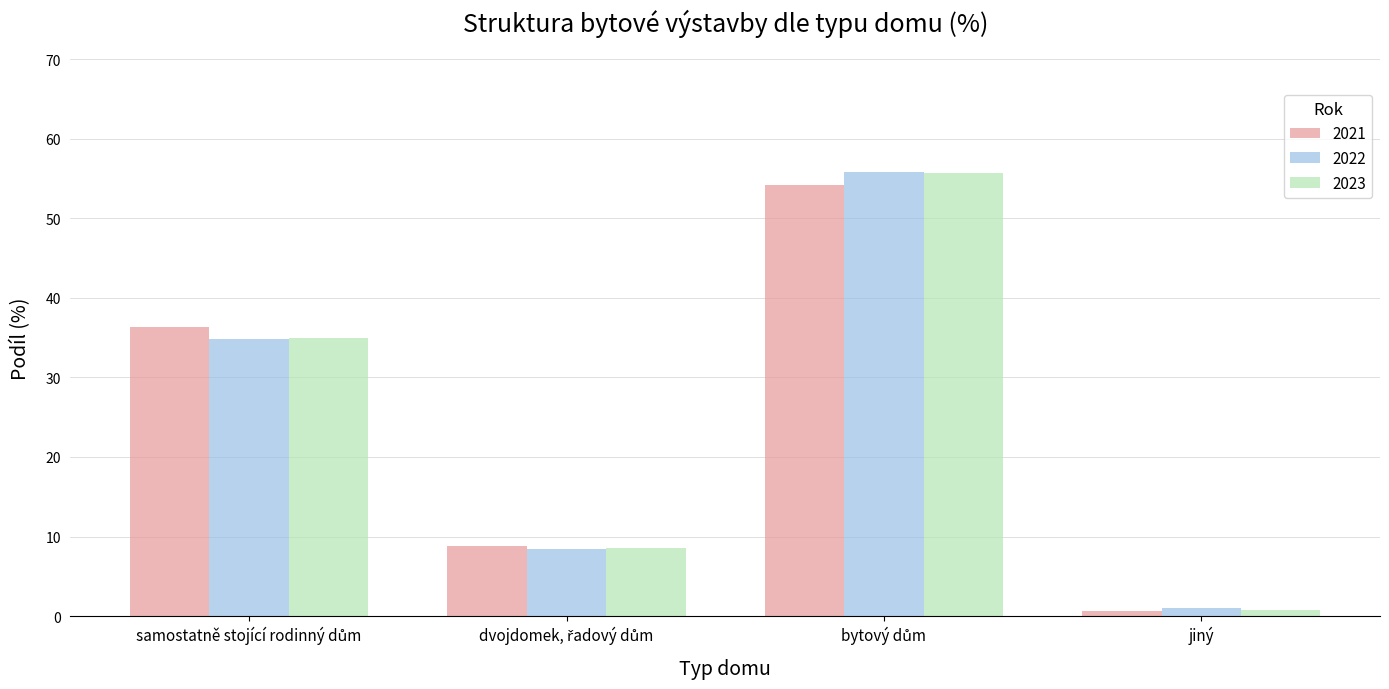

How many categories are shown in the chart?

4